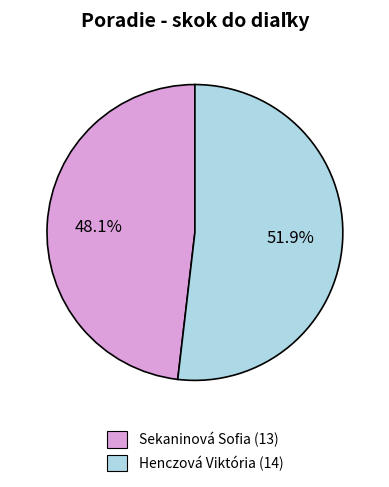

Does Henczová Viktória represent more than half of the total?

Yes